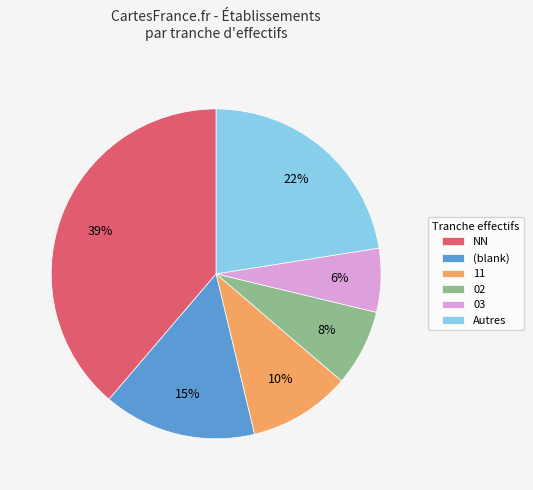

Is there any slice that represents more than half of the pie?

No